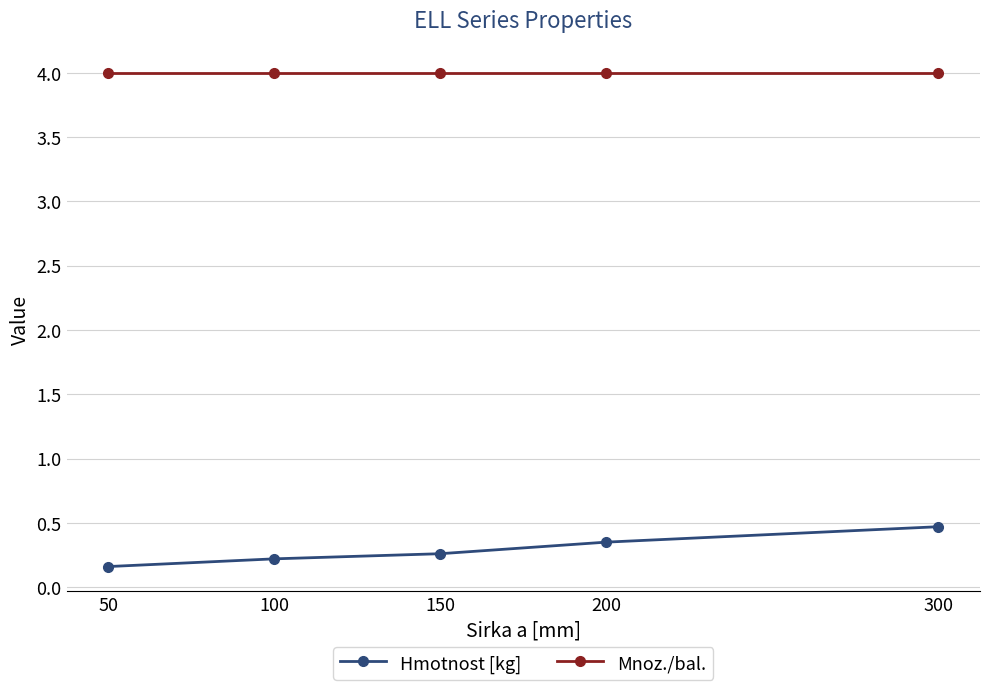

How many Hmotnost [kg] values are between 0 and 1?

5